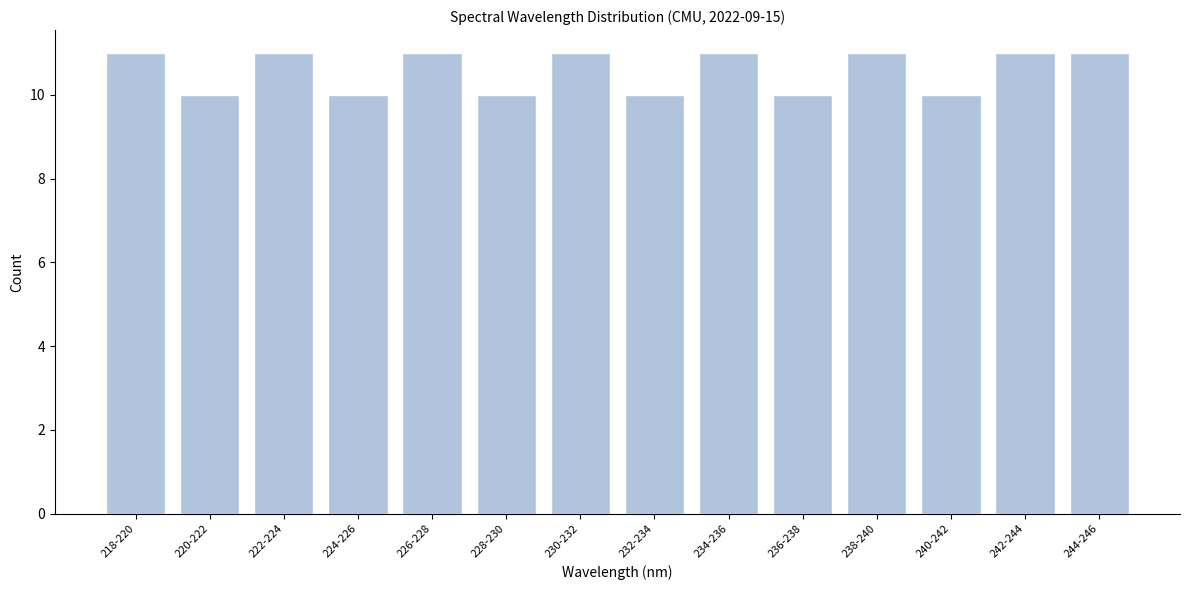

Reading right to left, what are all the values shown in this chart?

244-246=11	242-244=11	240-242=10	238-240=11	236-238=10	234-236=11	232-234=10	230-232=11	228-230=10	226-228=11	224-226=10	222-224=11	220-222=10	218-220=11